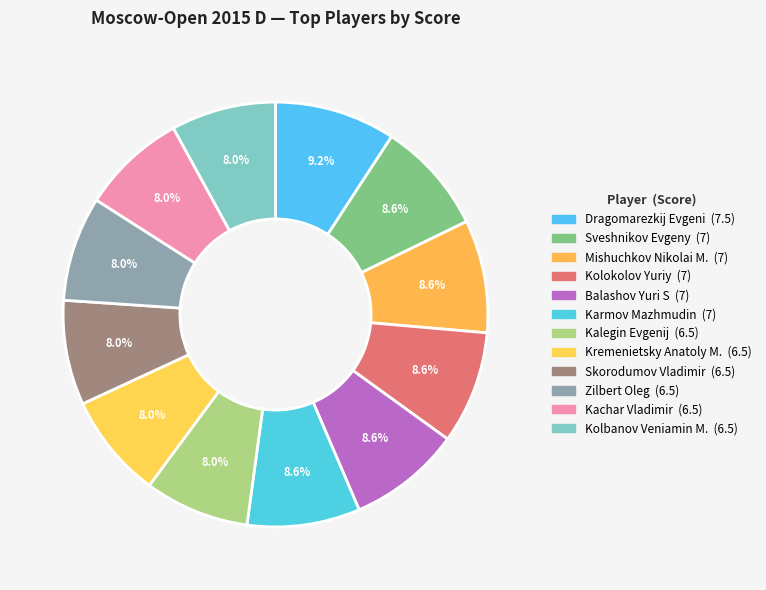

Is there a majority slice in this chart?

No